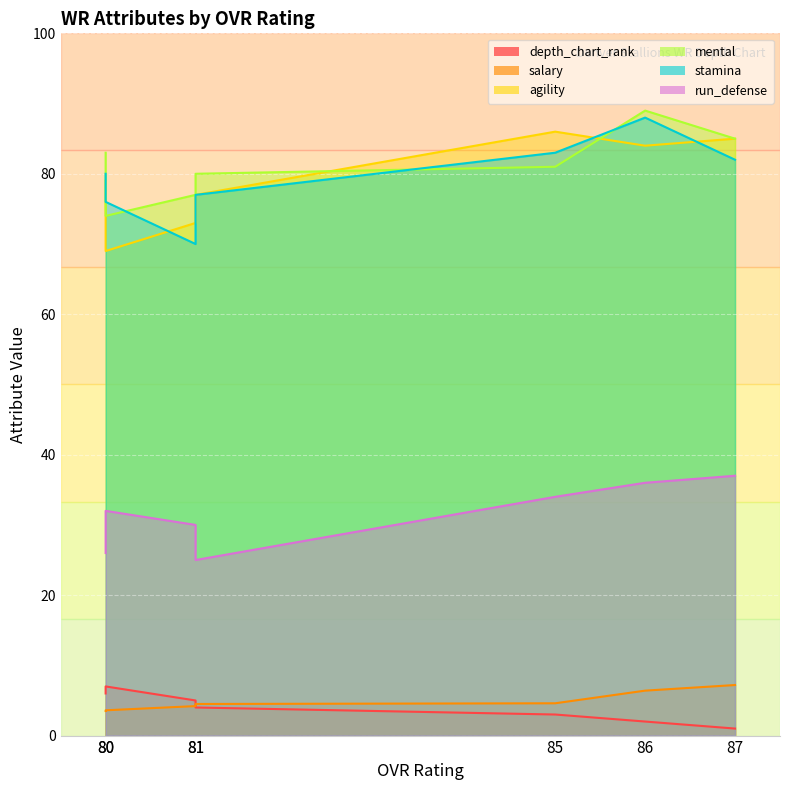

What is the difference between the highest and lowest values at 81?

76.0